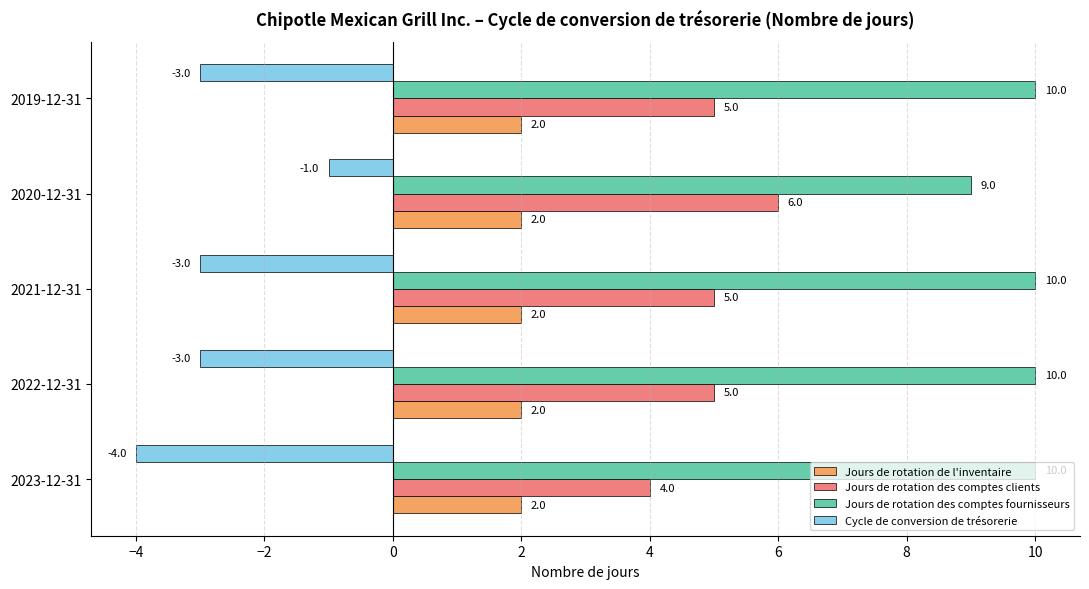

Count the Jours de rotation des comptes clients values in the range 5 to 6.

4